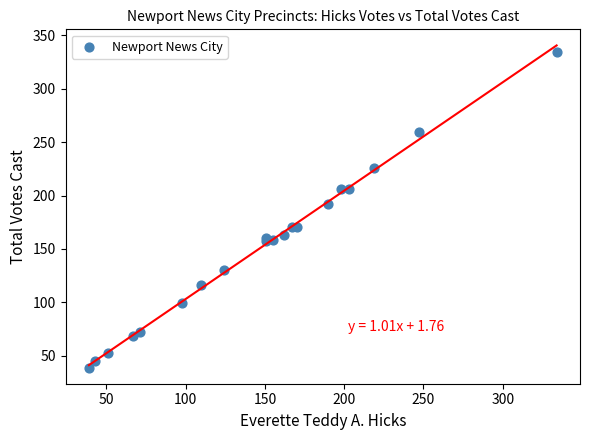

What Y value in the scatter plot is closest to 186?

192